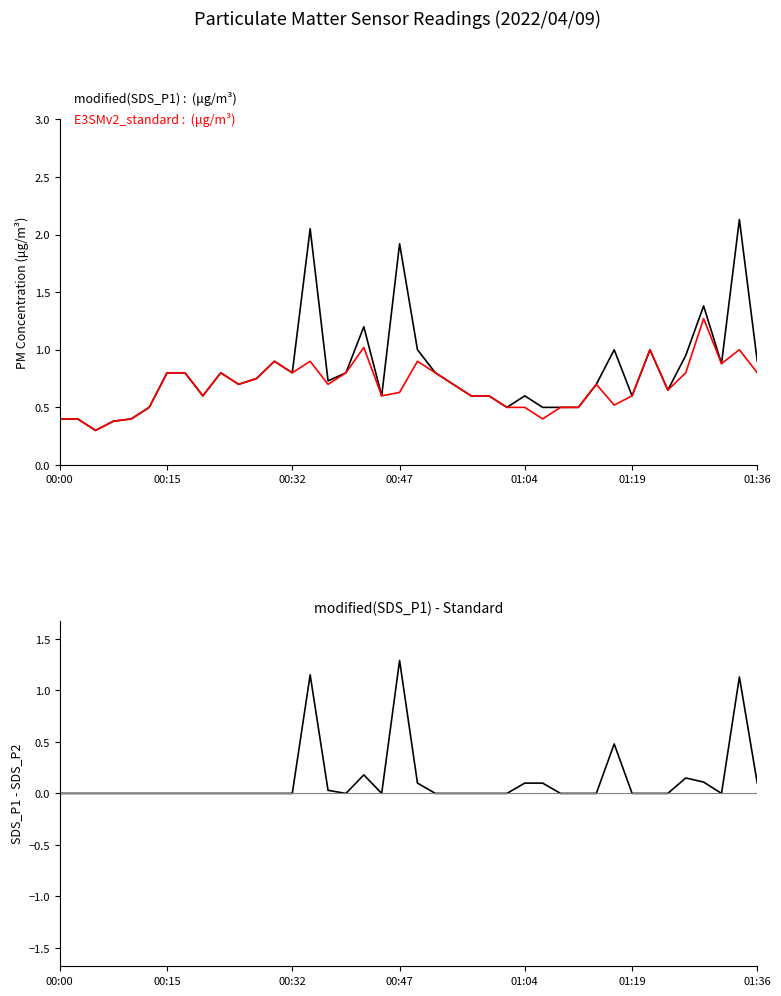

Reading left to right, extract all data points from this chart.

modified(SDS_P1): 0.4	0.4	0.3	0.4	0.4	0.5	0.8	0.8	0.6	0.8	0.7	0.8	0.9	0.8	2.0	0.7	0.8	1.2	0.6	1.9	1.0	0.8	0.7	0.6	0.6	0.5	0.6	0.5	0.5	0.5	0.7	1.0	0.6	1.0	0.7	0.9	1.4	0.9	2.1	0.9
E3SMv2_standard (SDS_P2): 0.4	0.4	0.3	0.4	0.4	0.5	0.8	0.8	0.6	0.8	0.7	0.8	0.9	0.8	0.9	0.7	0.8	1.0	0.6	0.6	0.9	0.8	0.7	0.6	0.6	0.5	0.5	0.4	0.5	0.5	0.7	0.5	0.6	1.0	0.7	0.8	1.3	0.9	1.0	0.8
modified(SDS_P1)-Standard: 0.0	0.0	0.0	0.0	0.0	0.0	0.0	0.0	0.0	0.0	0.0	0.0	0.0	0.0	1.1	0.0	0.0	0.2	0.0	1.3	0.1	0.0	0.0	0.0	0.0	0.0	0.1	0.1	0.0	0.0	0.0	0.5	0.0	0.0	0.0	0.1	0.1	0.0	1.1	0.1